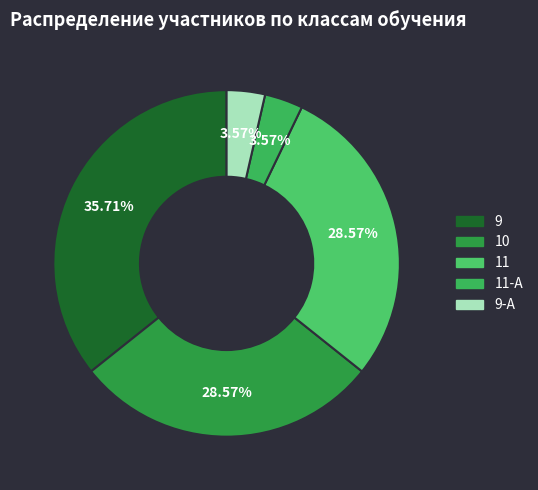

How many segments does this pie chart have?

5